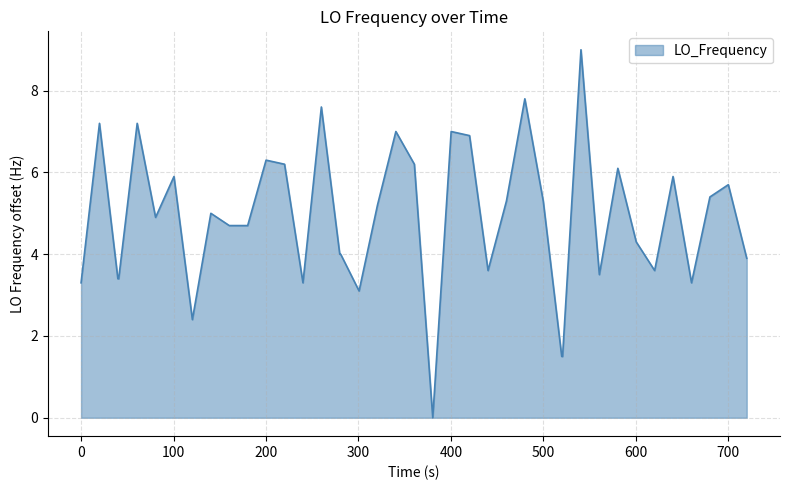

What is the difference between the maximum and minimum values?

9.0